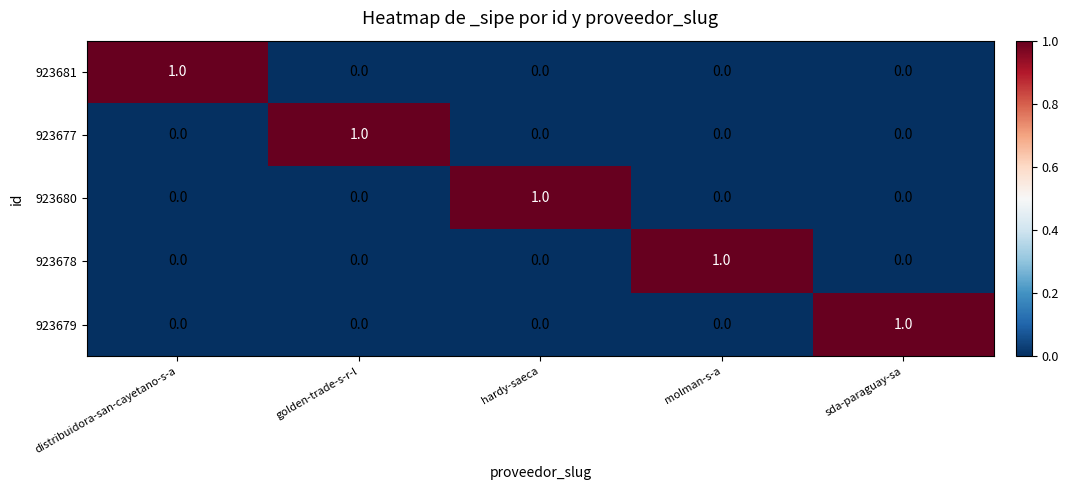

Reading right to left, what are all the values shown in this chart?

923681: sda-paraguay-sa=0	molman-s-a=0	hardy-saeca=0	golden-trade-s-r-l=0	distribuidora-san-cayetano-s-a=1
923677: sda-paraguay-sa=0	molman-s-a=0	hardy-saeca=0	golden-trade-s-r-l=1	distribuidora-san-cayetano-s-a=0
923680: sda-paraguay-sa=0	molman-s-a=0	hardy-saeca=1	golden-trade-s-r-l=0	distribuidora-san-cayetano-s-a=0
923678: sda-paraguay-sa=0	molman-s-a=1	hardy-saeca=0	golden-trade-s-r-l=0	distribuidora-san-cayetano-s-a=0
923679: sda-paraguay-sa=1	molman-s-a=0	hardy-saeca=0	golden-trade-s-r-l=0	distribuidora-san-cayetano-s-a=0